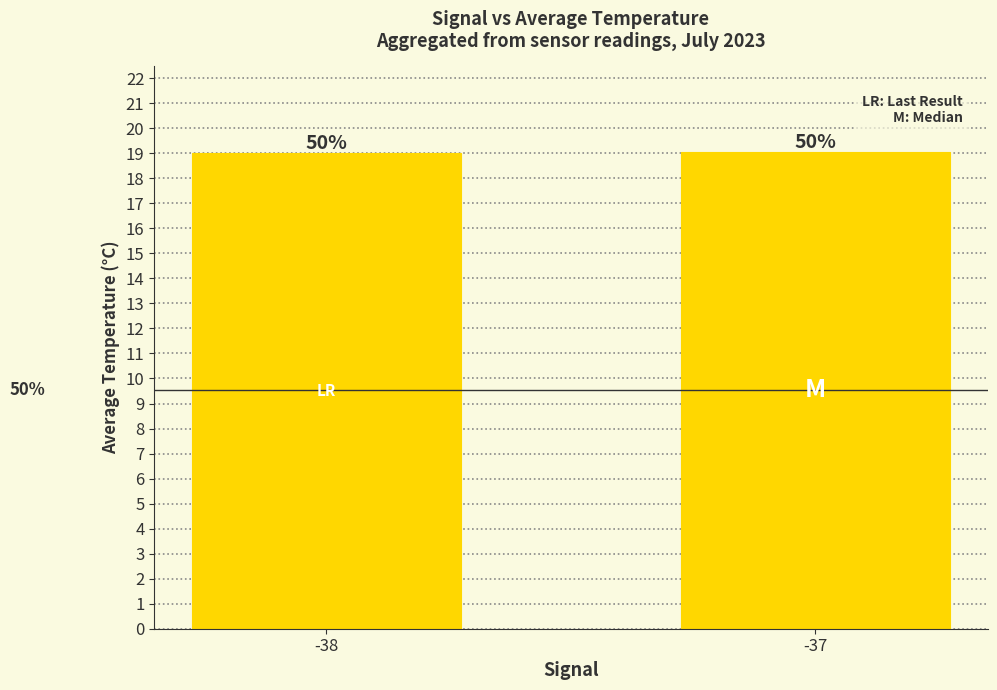

Where is the data nearest to the value 19?

-38